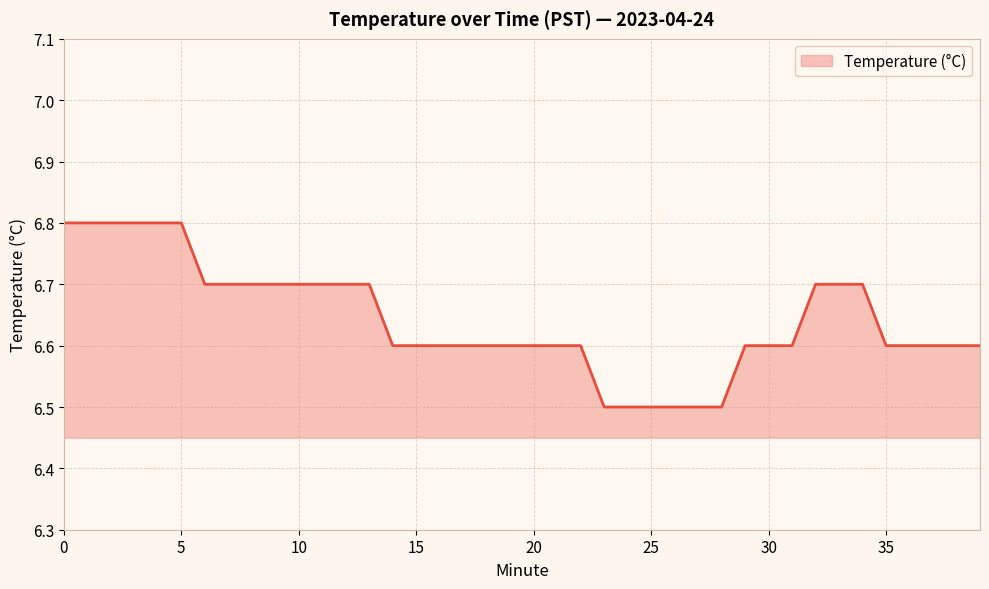

How many series are shown in this chart?

1